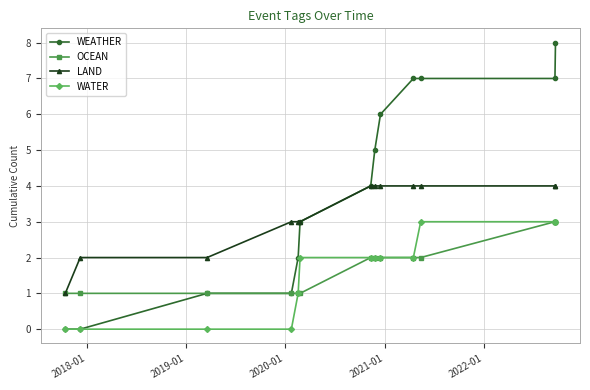

What are all the series names shown in the legend?

WEATHER, OCEAN, LAND, WATER